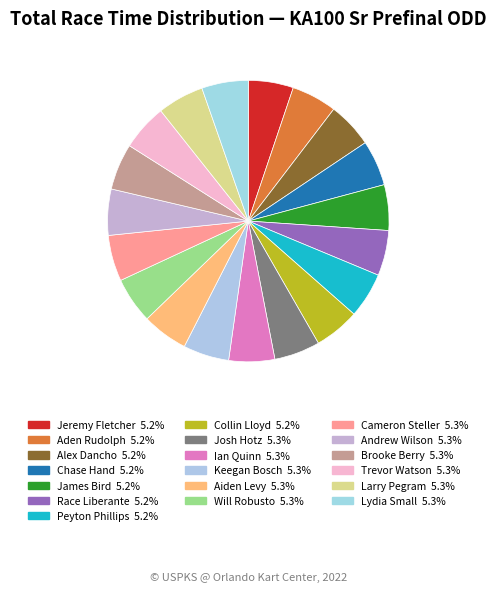

True or false: Jeremy Fletcher accounts for 1% of the total.

False